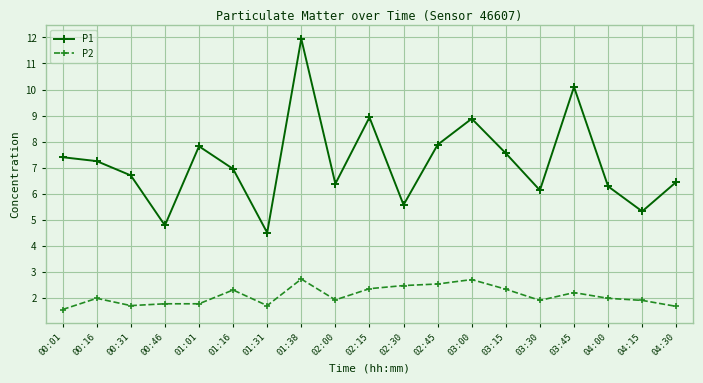

At how many categories does at least one series exceed 3?

19